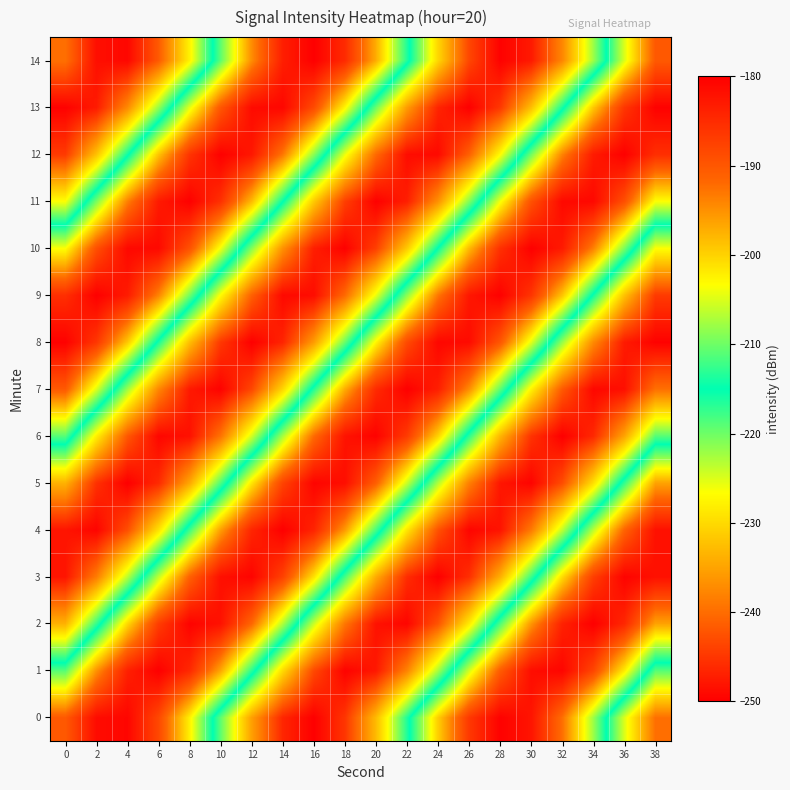

Which has a higher value, 32 or 4?

4